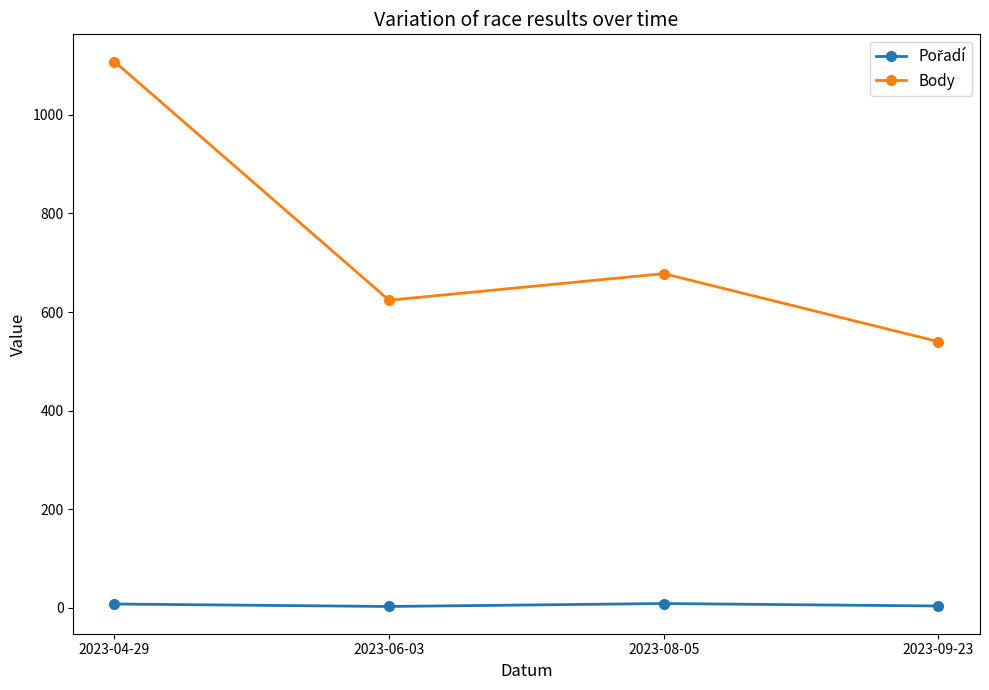

In Body, how many points are higher than both neighbors (excluding endpoints)?

1